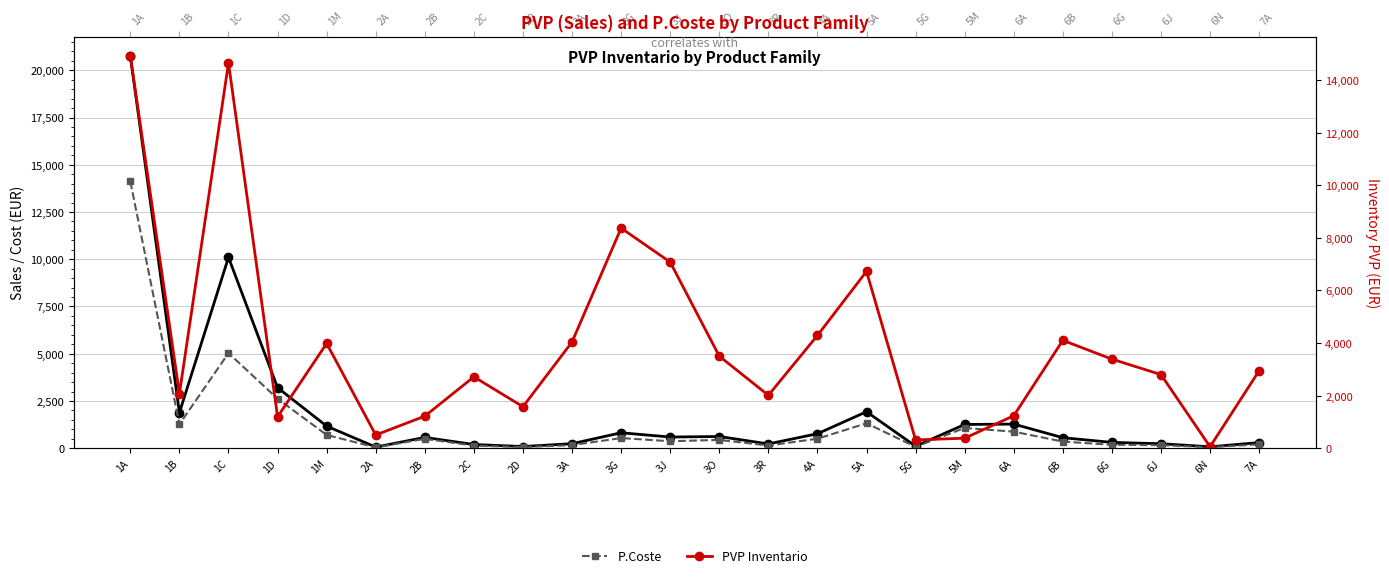

Is it true that PVP (Sales) equals 571.0 at 2B?

True